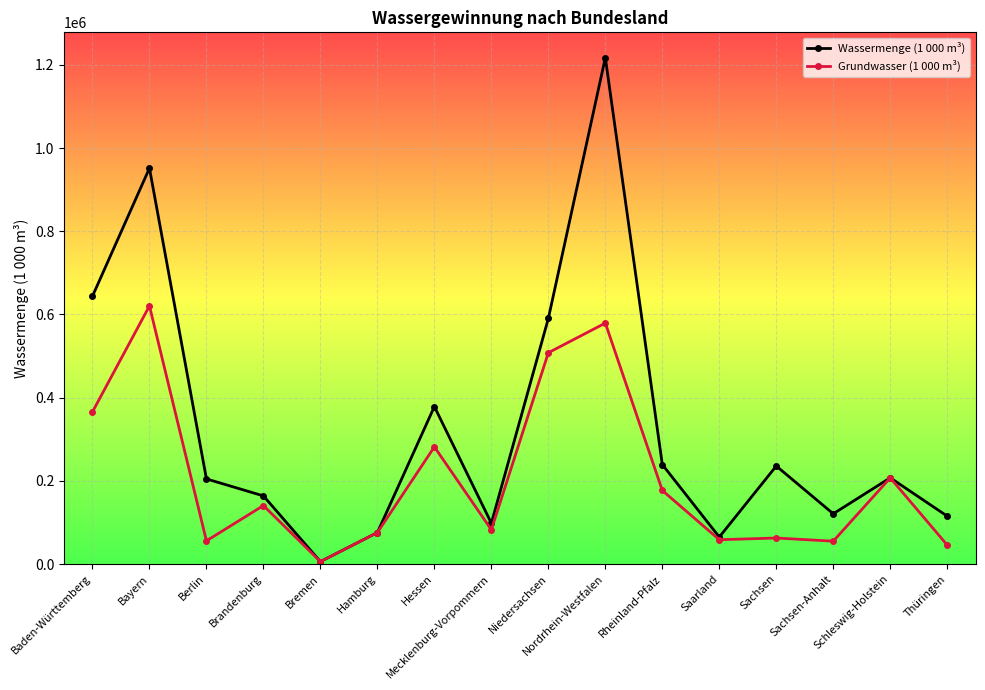

What is the sum of the Wassermenge (1 000 m³) values at Hamburg and Rheinland-Pfalz?

315446